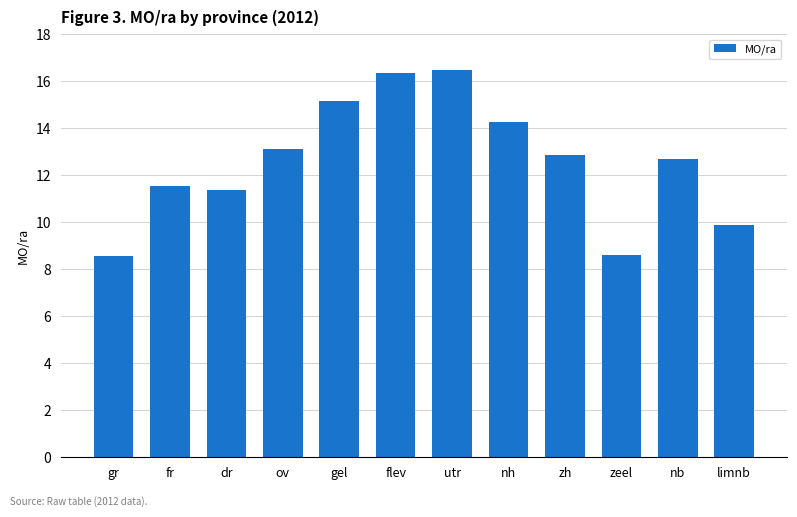

What position from the left is zeel?

10